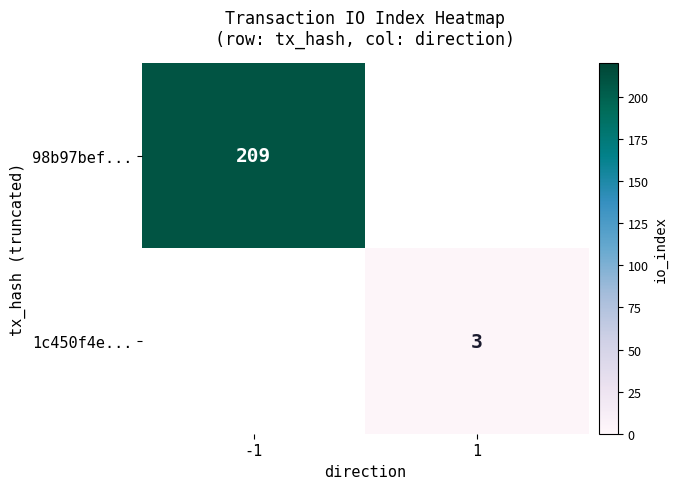

Between 1 and -1, which is larger?

-1